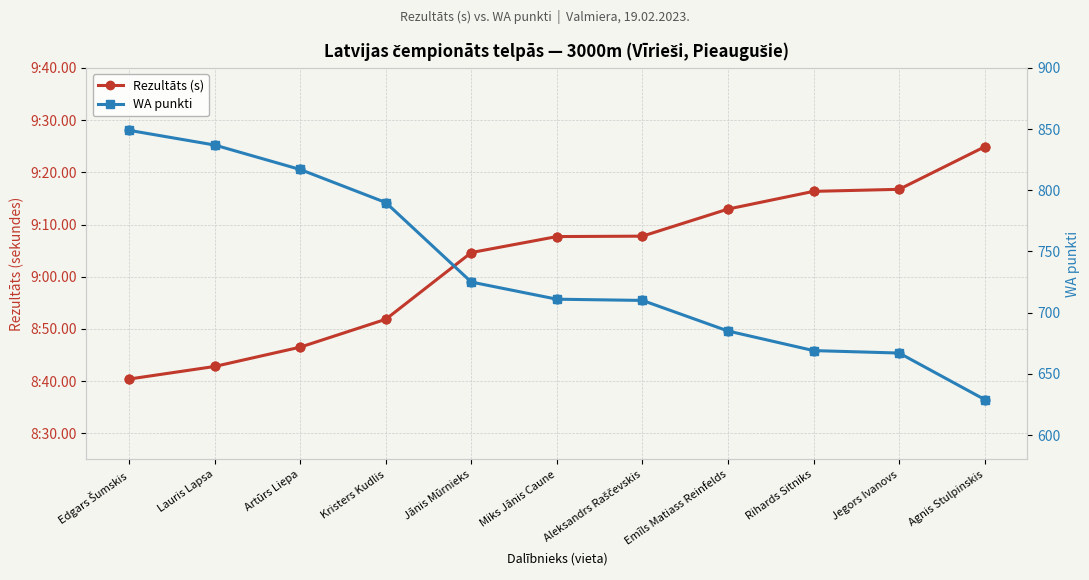

At how many categories does at least one series exceed 551?

11